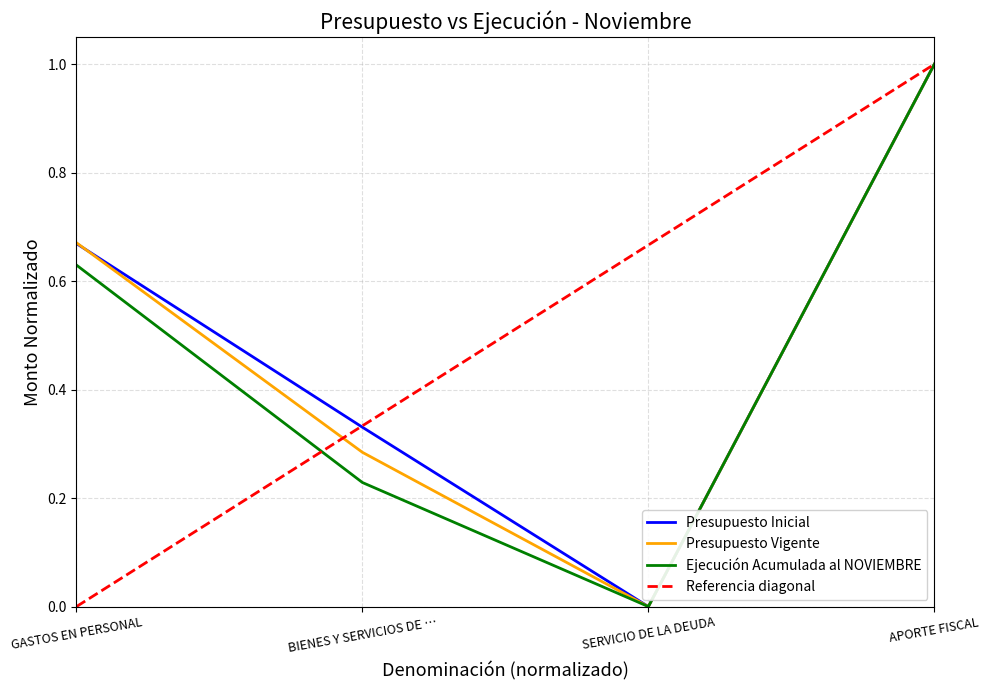

Rank the categories by Ejecución Acumulada al NOVIEMBRE value from lowest to highest.

SERVICIO DE LA DEUDA, BIENES Y SERVICIOS DE …, GASTOS EN PERSONAL, APORTE FISCAL